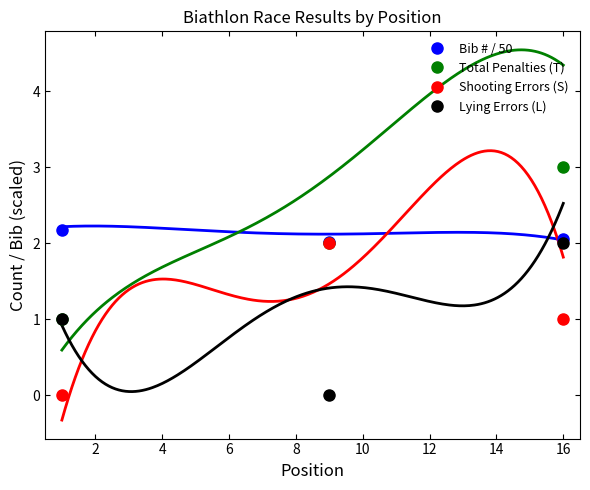

How many Shooting Errors (S) values are between 0 and 2?

3